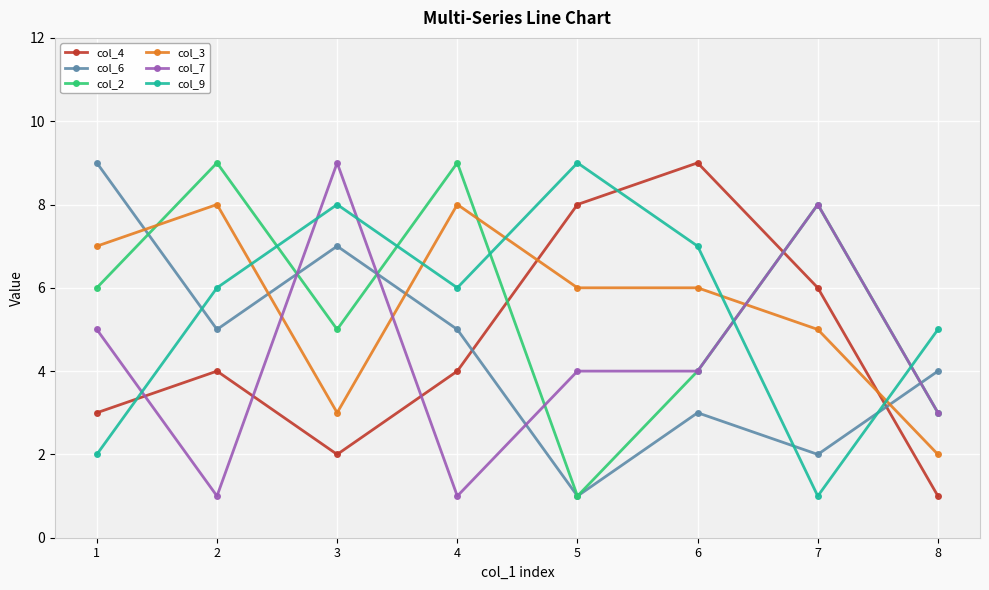

How many interior local valleys does the col_2 series have?

2